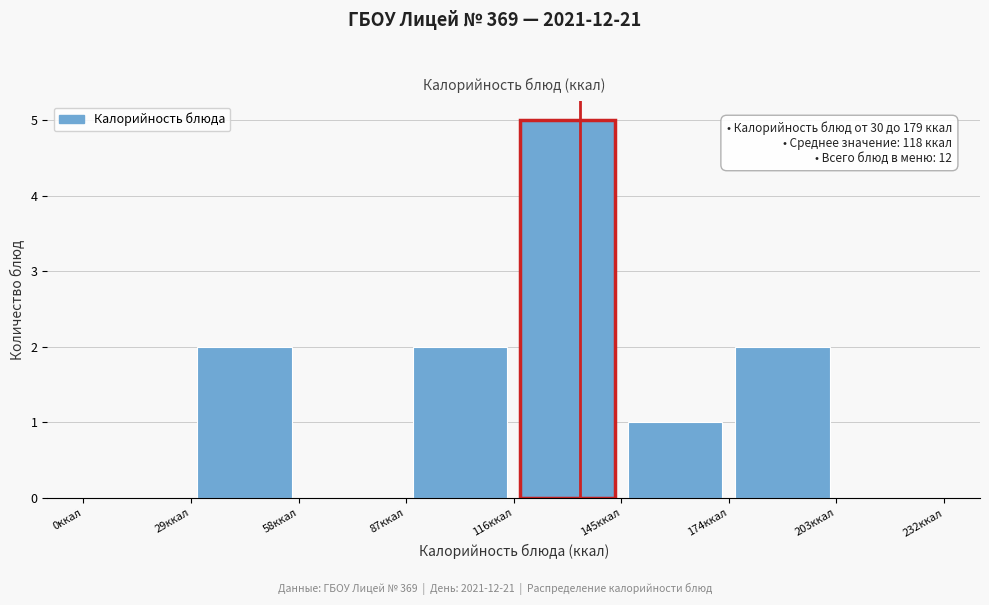

Over which range of the x-axis is the bar tallest?

116 to 145